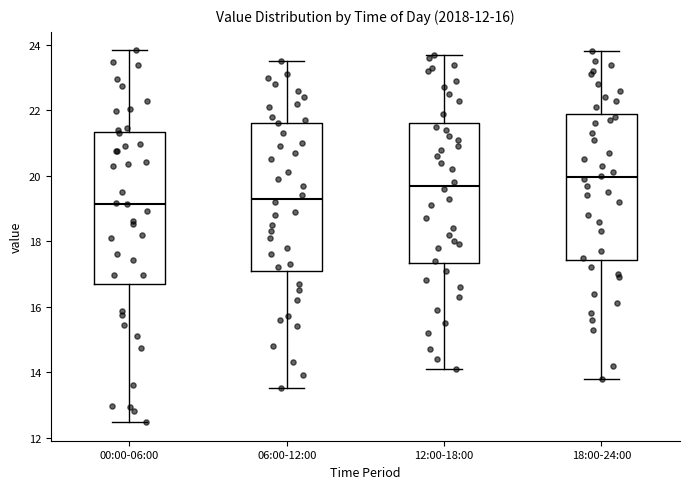

Which box's median line is the highest?

18:00-24:00